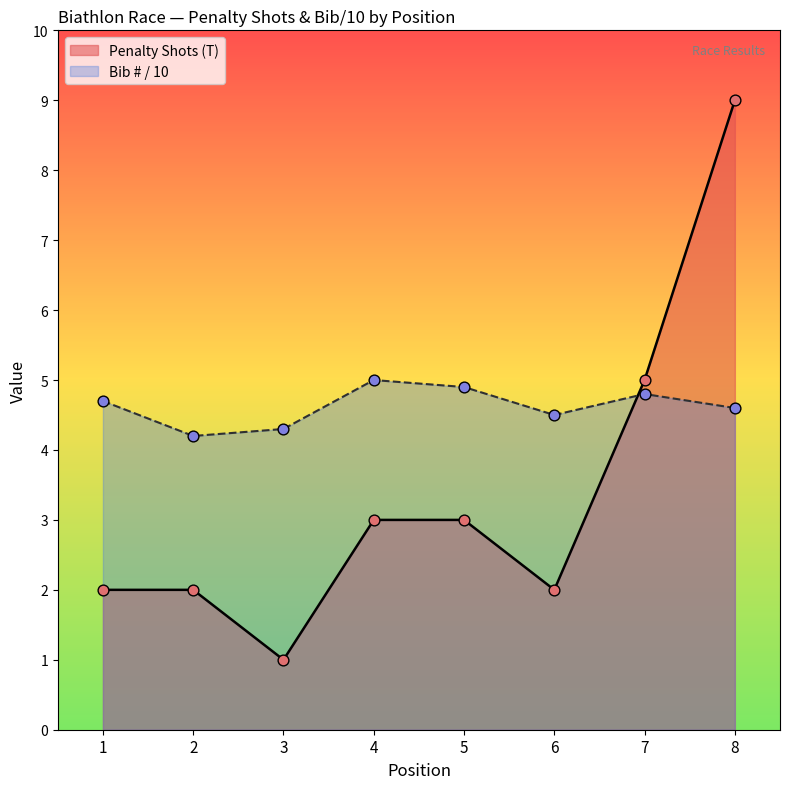

Which series has the widest spread of Y values?

Penalty Shots (T)